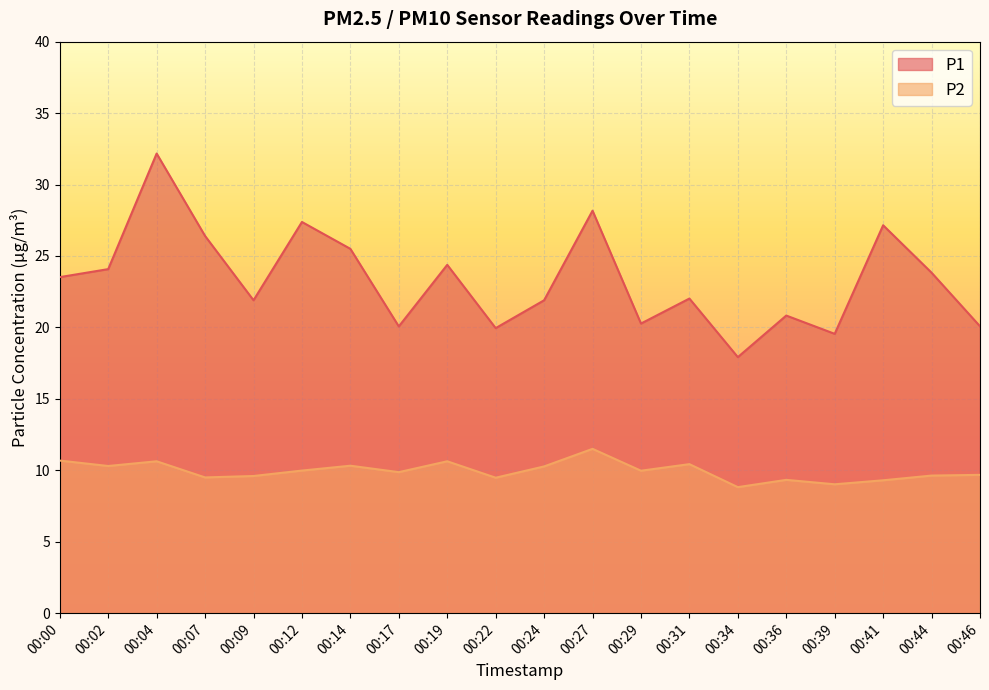

True or false: P2 has more than 1 points higher than both neighbors.

True